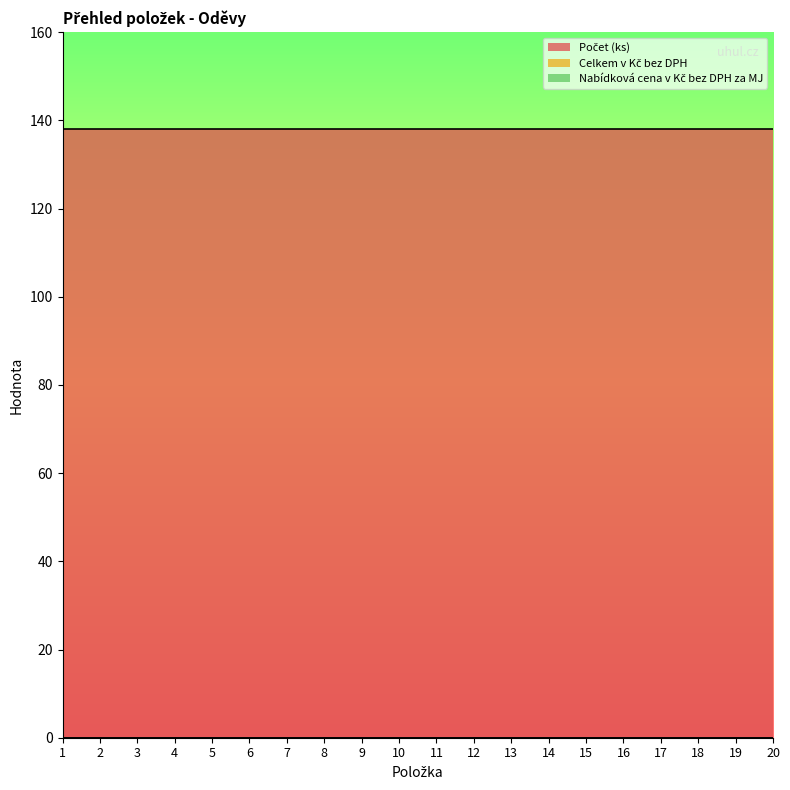

True or false: Nabídková cena v Kč bez DPH za MJ has more than 1 interior local peaks.

False